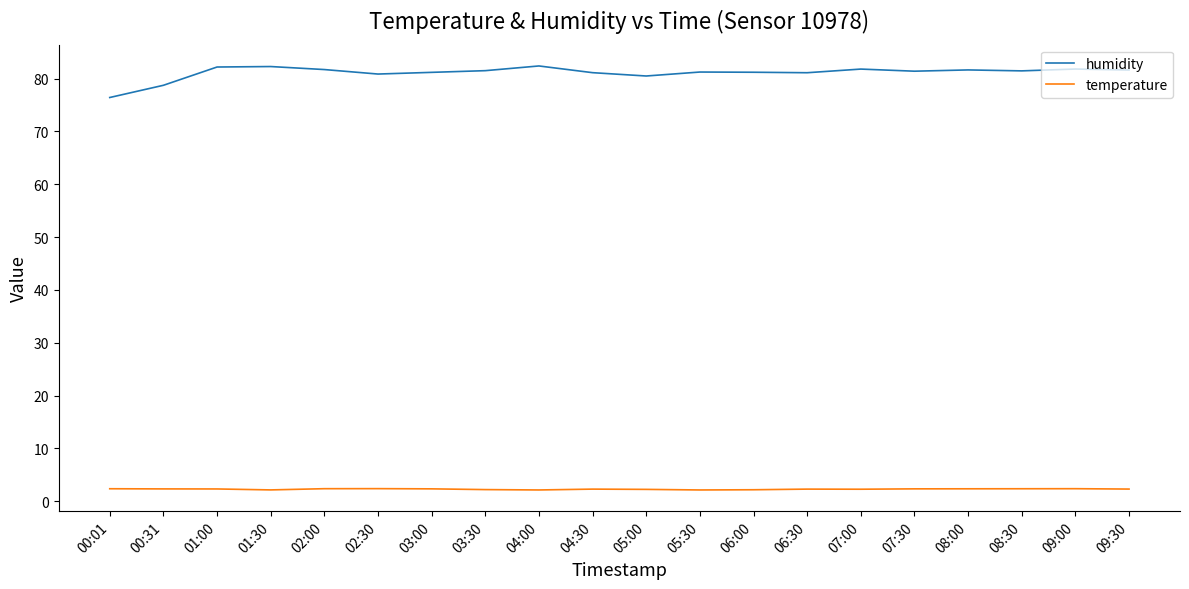

What is the maximum value for temperature?

2.4